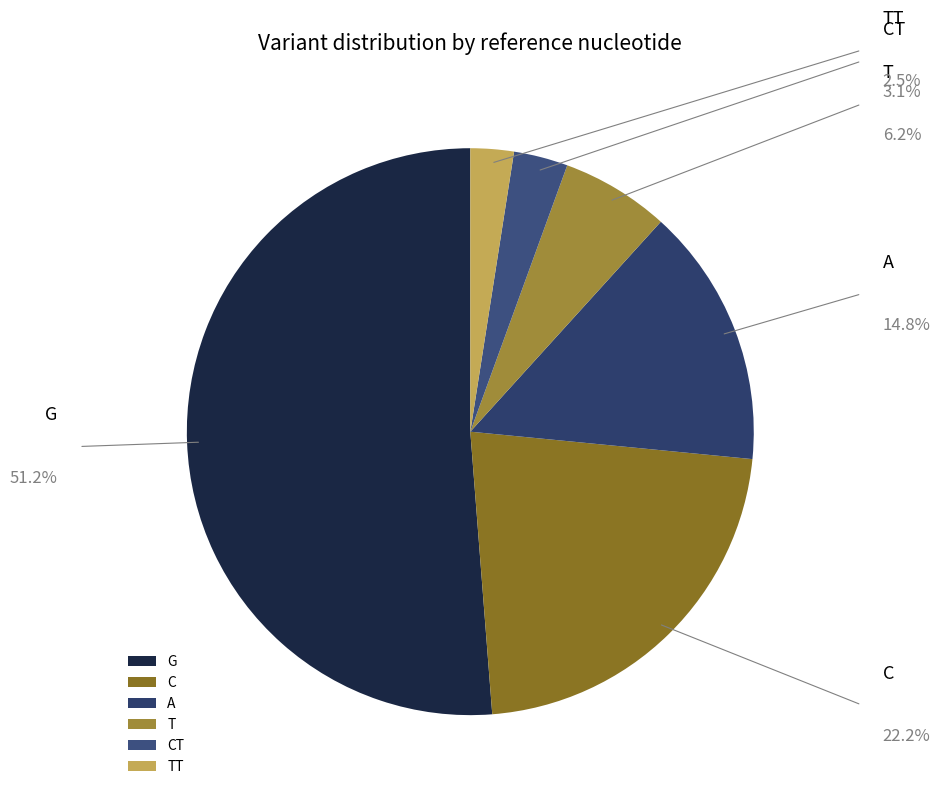

To the nearest percent, what is the difference between the largest and smallest slice percentages?

49%